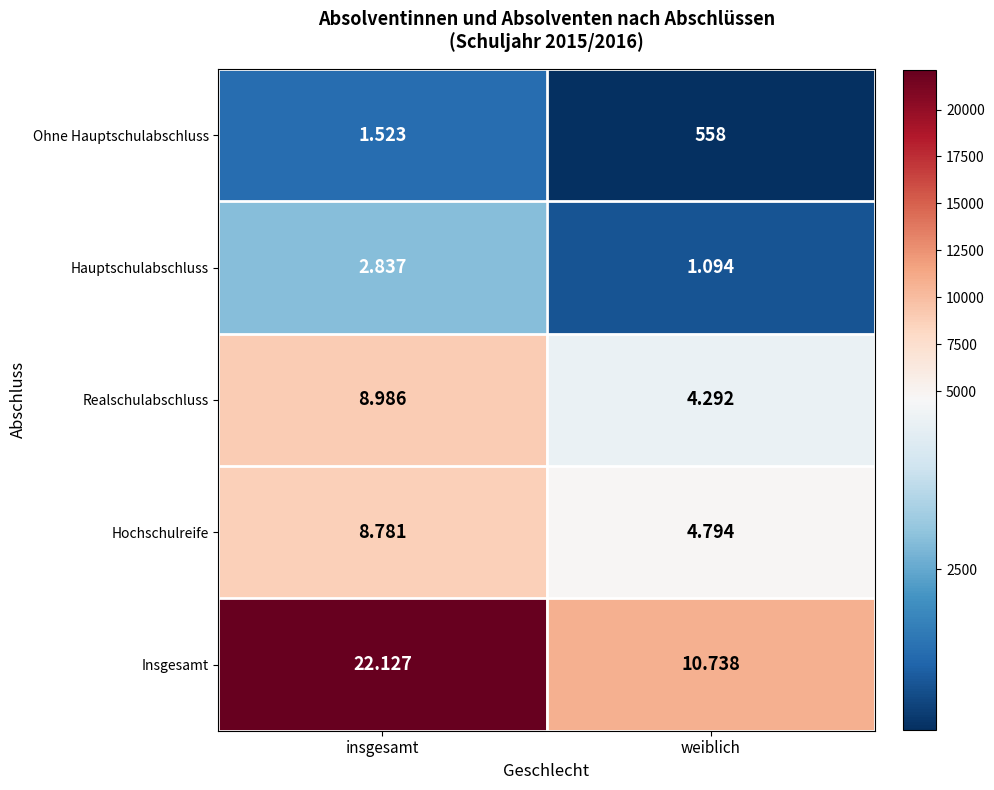

List the series in order of their peak value, lowest first.

Ohne Hauptschulabschluss, Hauptschulabschluss, Hochschulreife, Realschulabschluss, Insgesamt